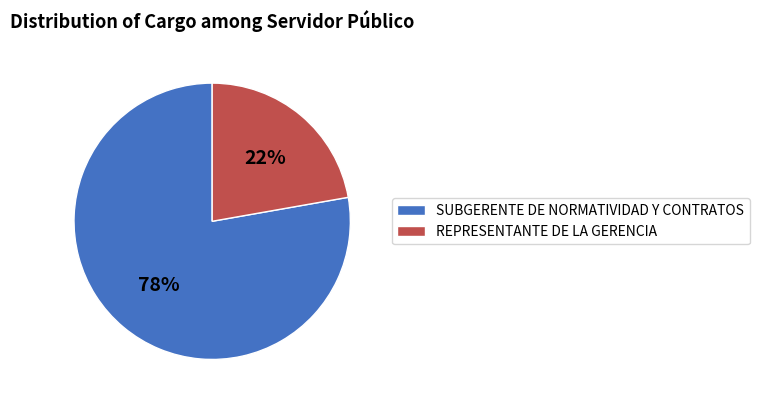

Which has a higher value, SUBGERENTE DE NORMATIVIDAD Y CONTRATOS or REPRESENTANTE DE LA GERENCIA?

SUBGERENTE DE NORMATIVIDAD Y CONTRATOS